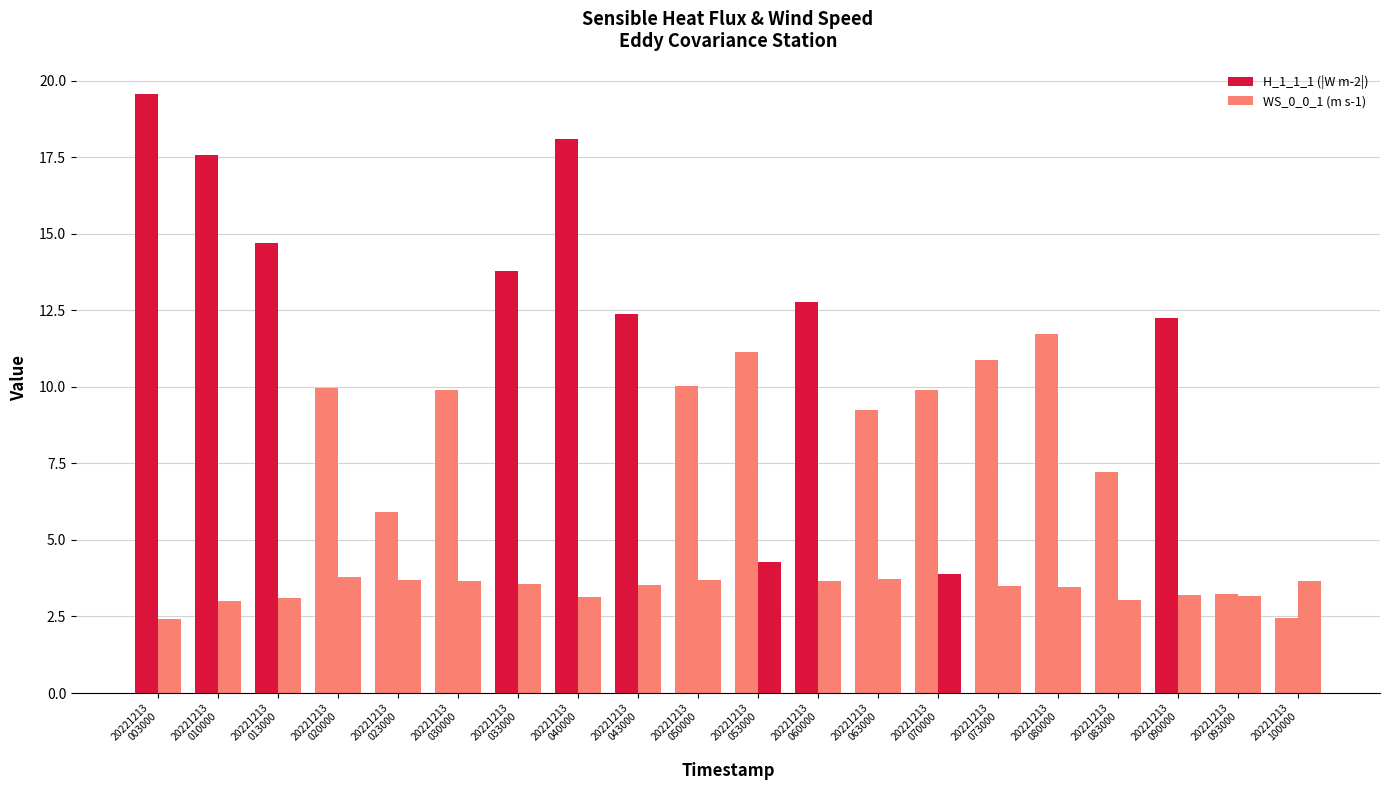

At which label is WS_0_0_1 (m s-1) closest to 3?

20221213
010000